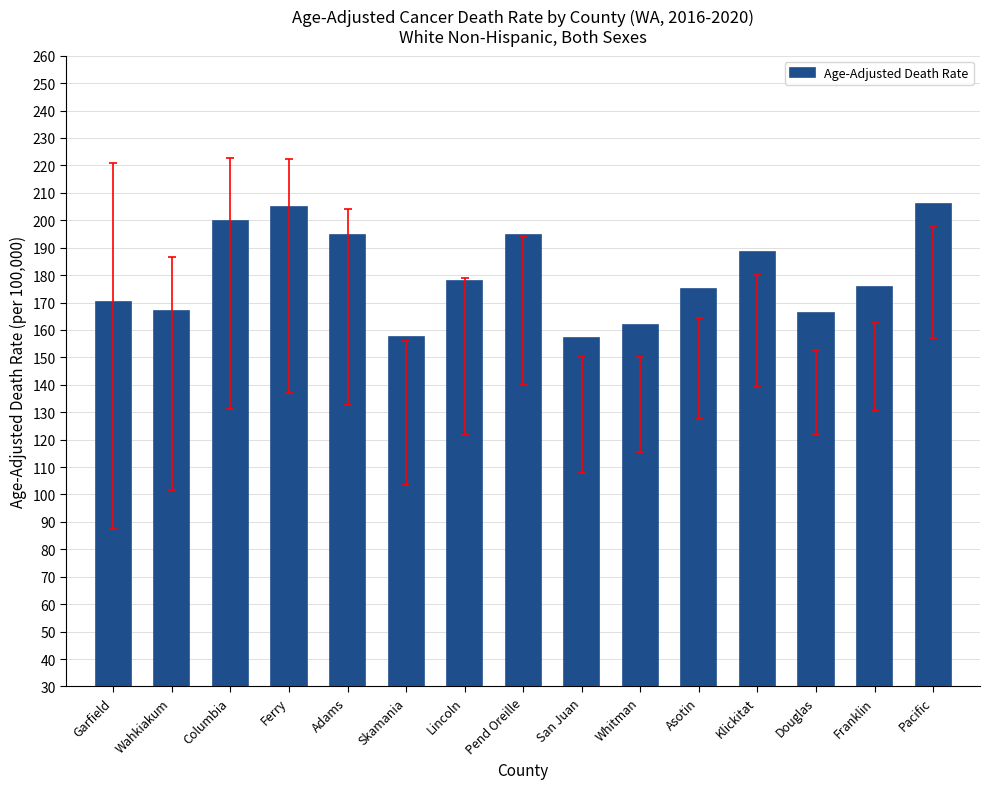

List the labels in order of value, smallest first.

San Juan, Skamania, Whitman, Douglas, Wahkiakum, Garfield, Asotin, Franklin, Lincoln, Klickitat, Adams, Pend Oreille, Columbia, Ferry, Pacific